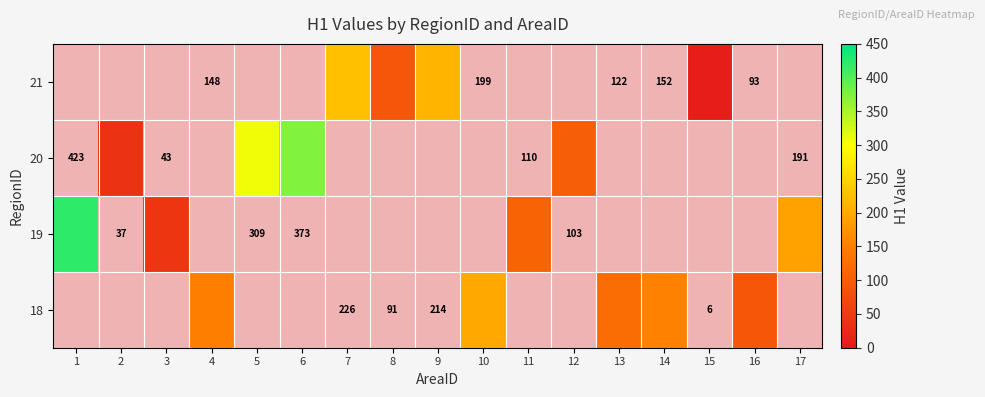

Which series has the widest spread of values?

19